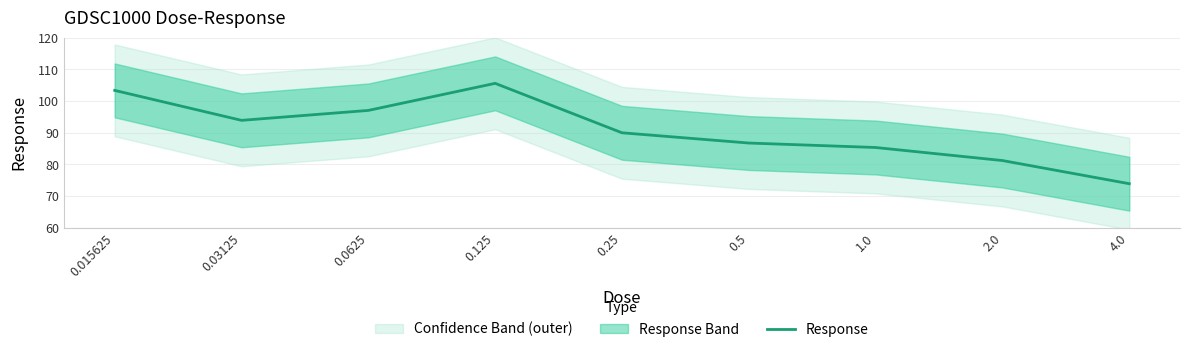

Rank the categories by value from highest to lowest.

0.125, 0.015625, 0.0625, 0.03125, 0.25, 0.5, 1.0, 2.0, 4.0